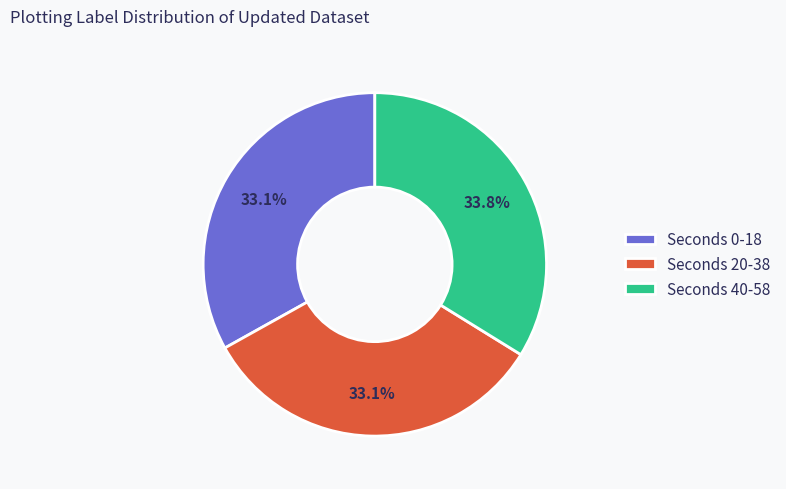

What portion of the pie excludes Seconds 20-38?

66.9%